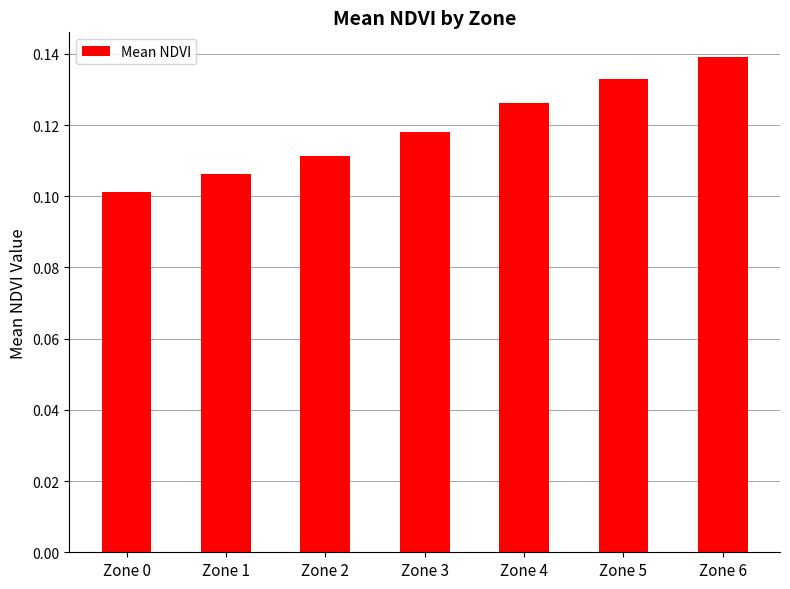

Between Zone 0 and Zone 2, which is larger?

Zone 2